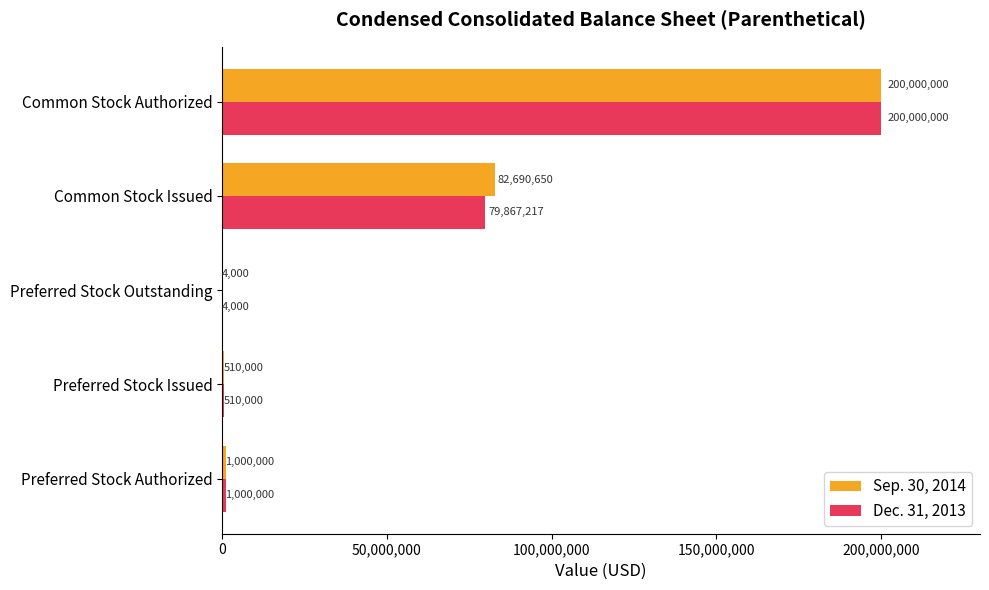

What is the maximum value shown in the chart?

200000000